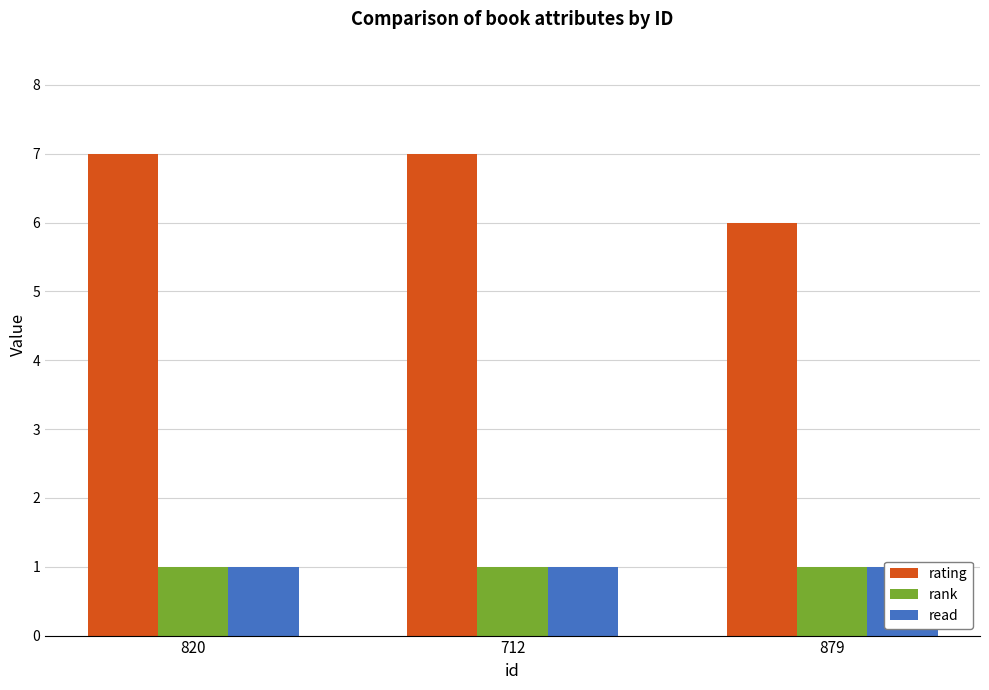

What is the sum of all read values?

3